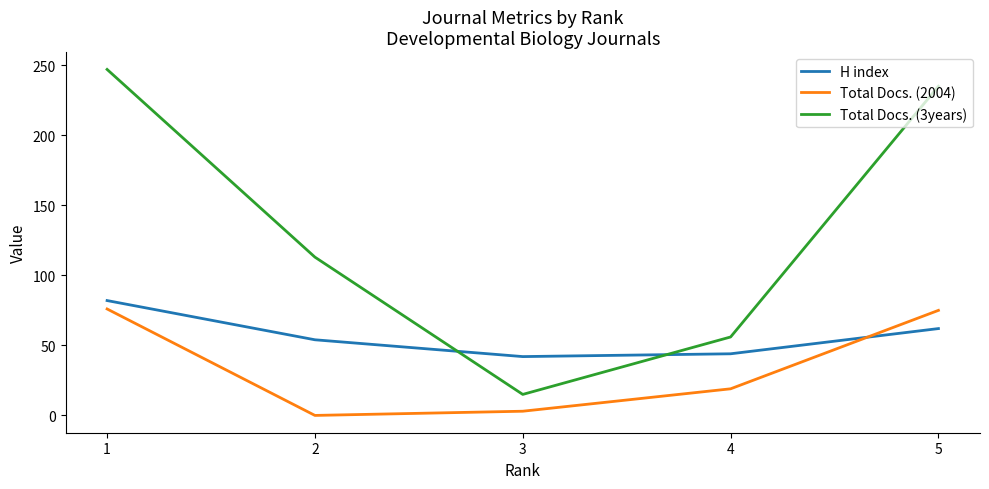

How many lines are shown in the chart?

3